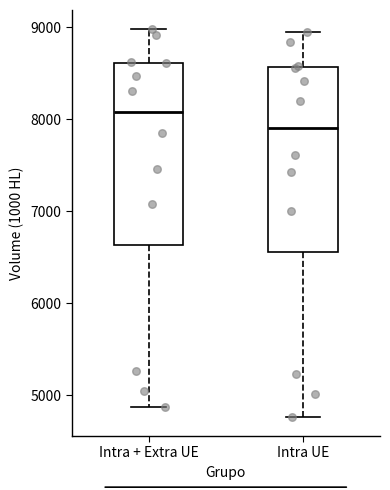

Reading left to right, read every box against the y-axis: the position of its median line, the range the box covers, and the ends of its whiskers. The values are not printed on the chart, so give them approximately, as read against the axis.

Intra + Extra UE: median 8100, box 6600 to 8600, whiskers 4900 to 9000
Intra UE: median 7900, box 6600 to 8600, whiskers 4800 to 9000